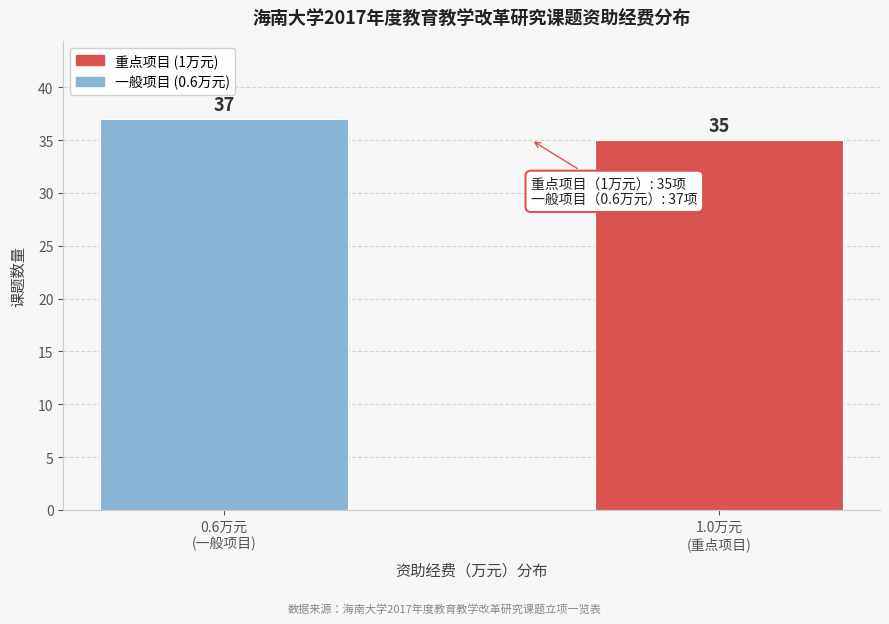

Reading right to left, list all the values displayed in this chart.

35	37